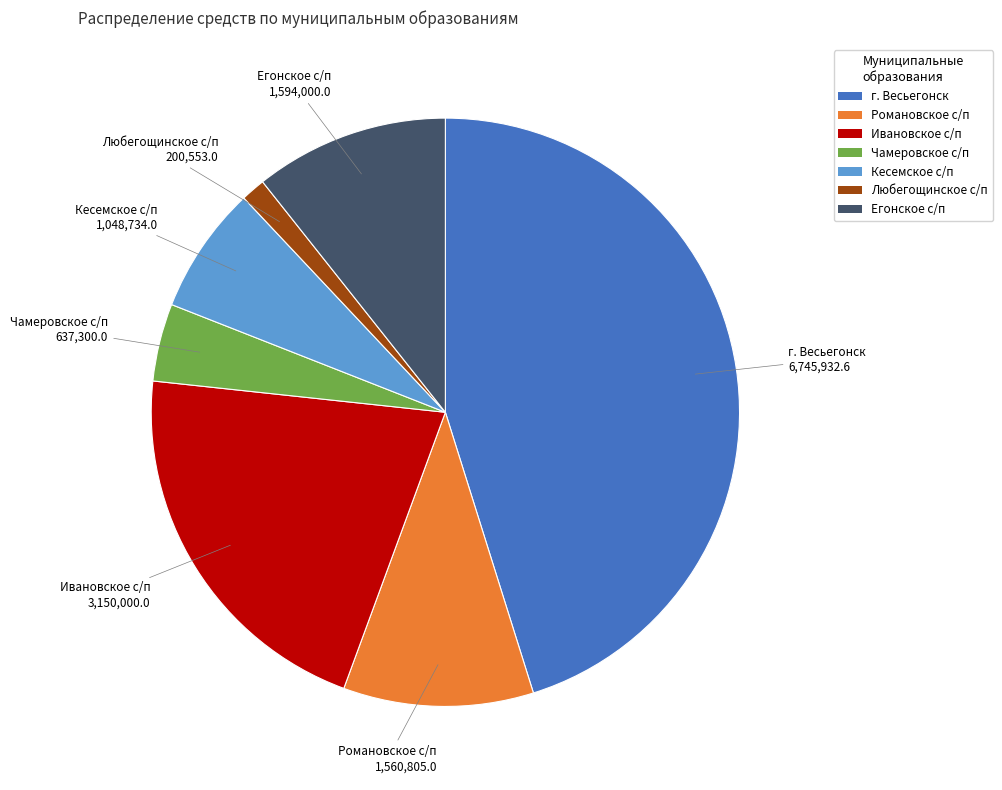

Which has a higher value, Чамеровское с/п or Кесемское с/п?

Кесемское с/п